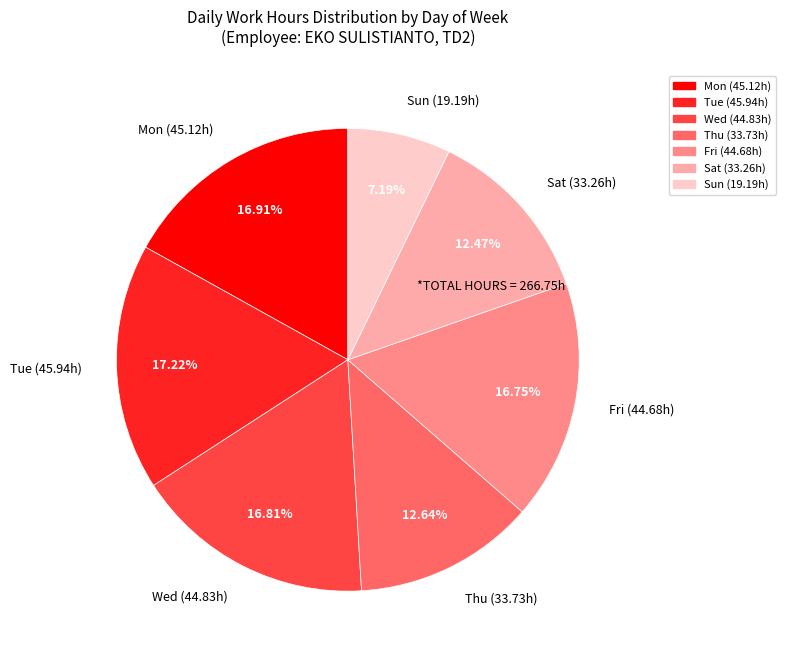

To the nearest percent, what is the average slice percentage?

14%